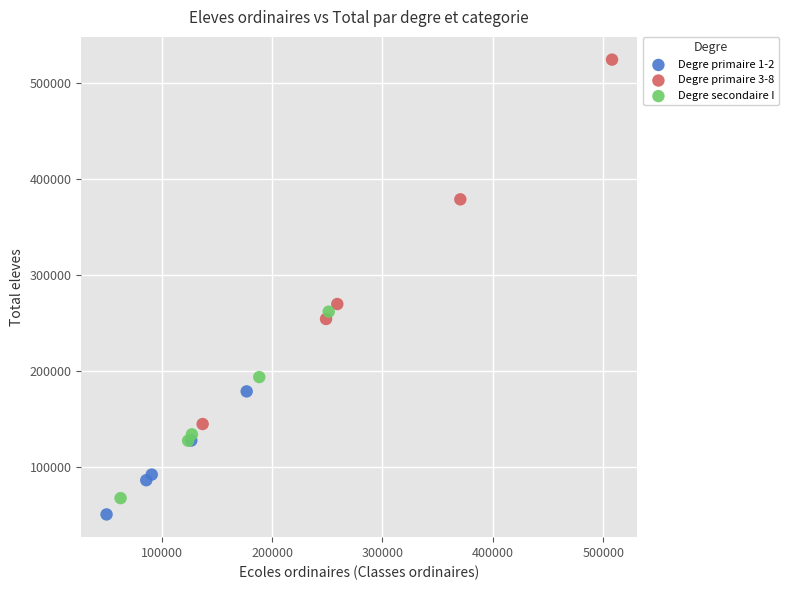

Which series reaches the maximum Y coordinate?

Degre primaire 3-8